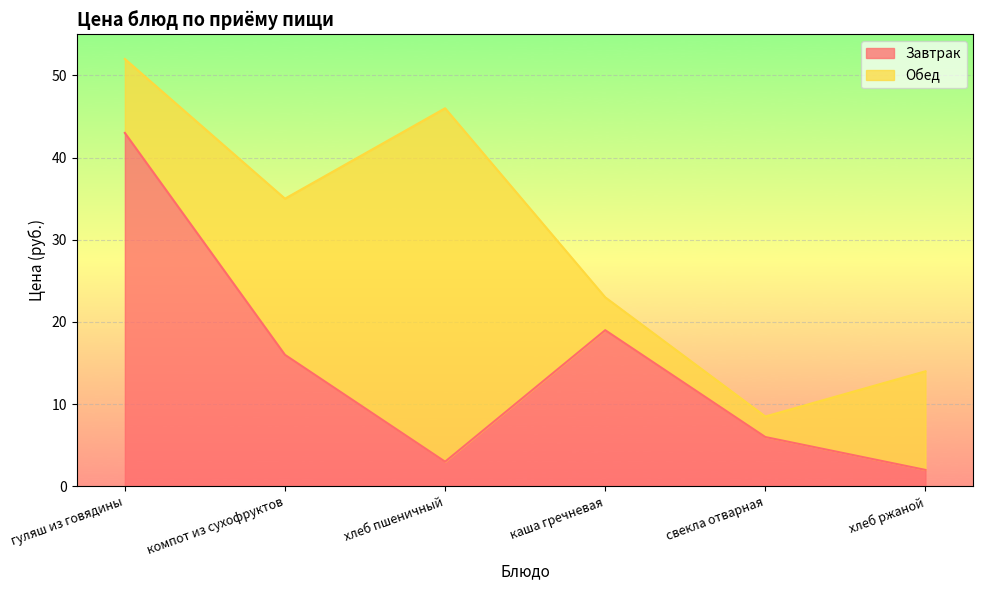

What is the difference between the second highest and second lowest values?

16